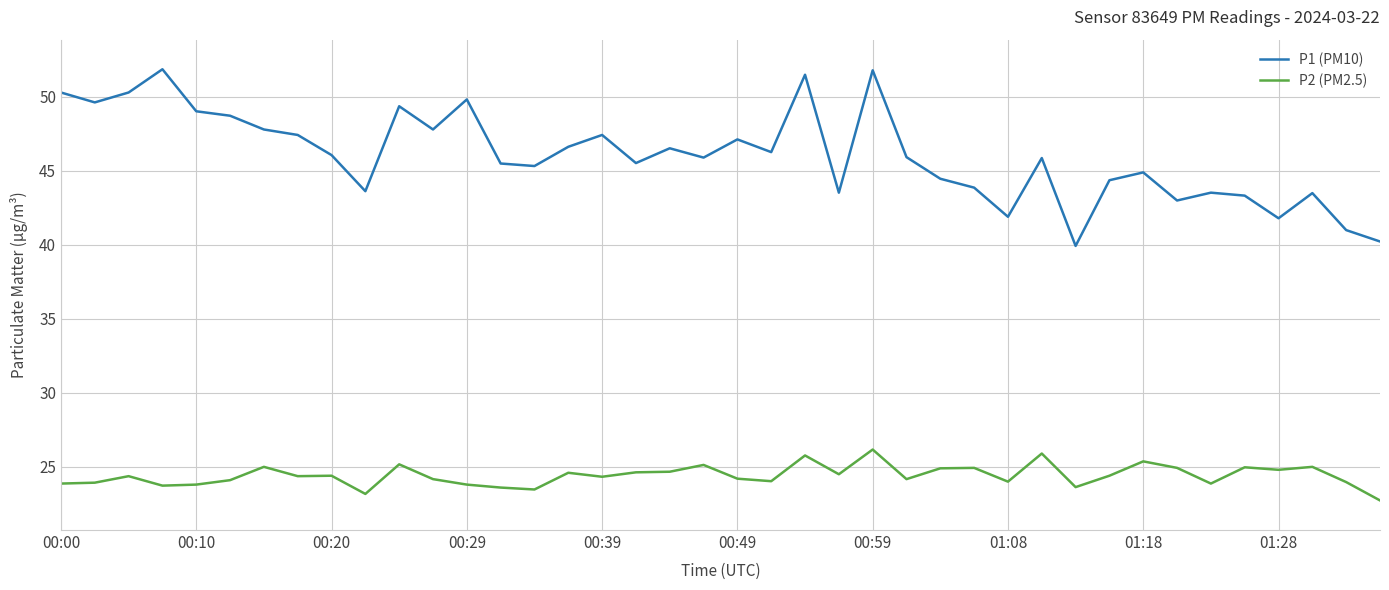

Which series has the largest range (max minus min)?

P1 (PM10)